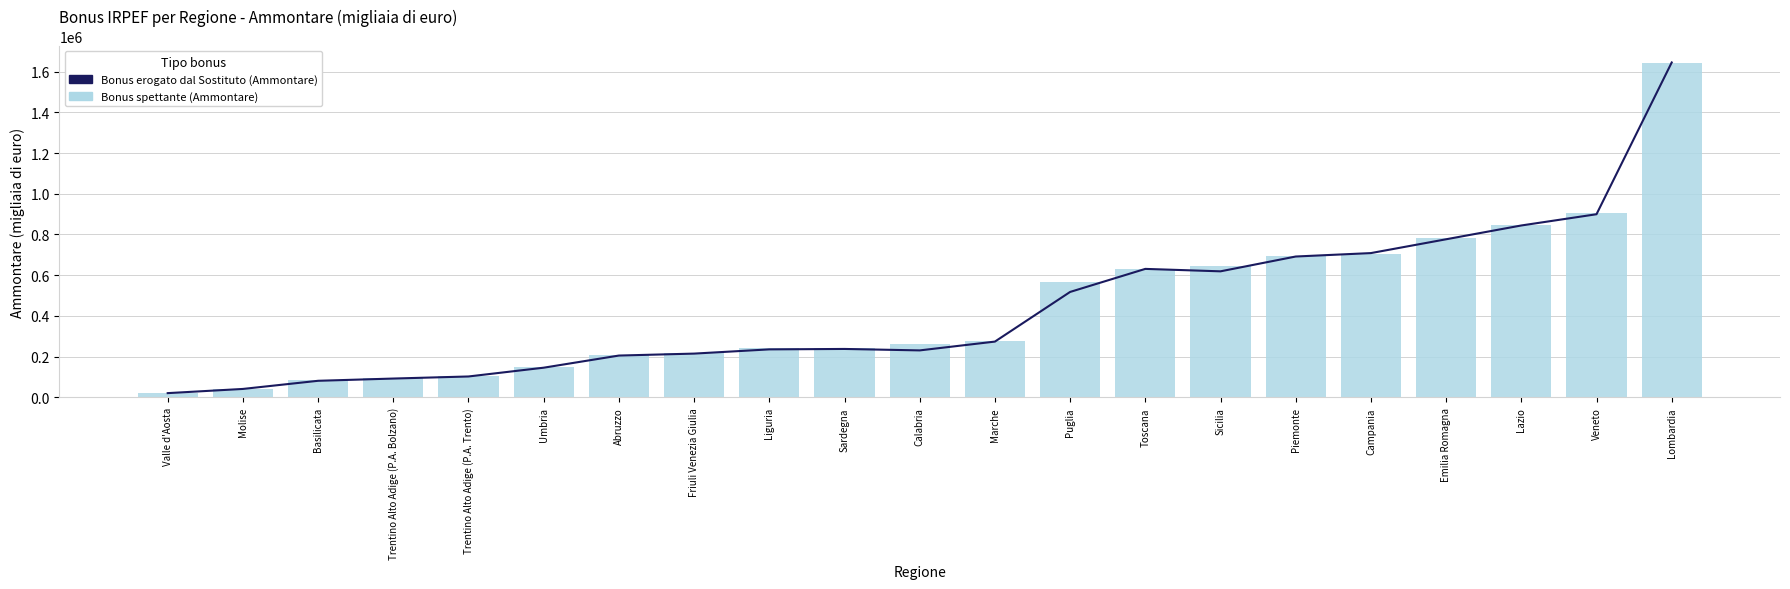

Which category has the highest value in the Bonus erogato dal Sostituto (Ammontare) series?

Lombardia